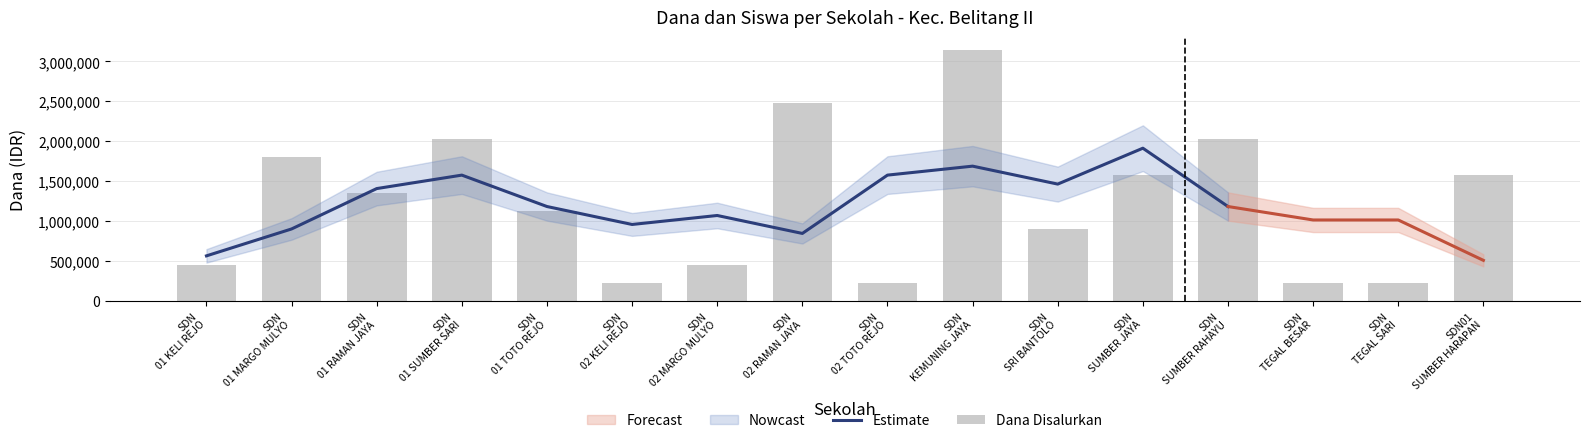

Which series has the largest total across all categories?

Dana Disalurkan